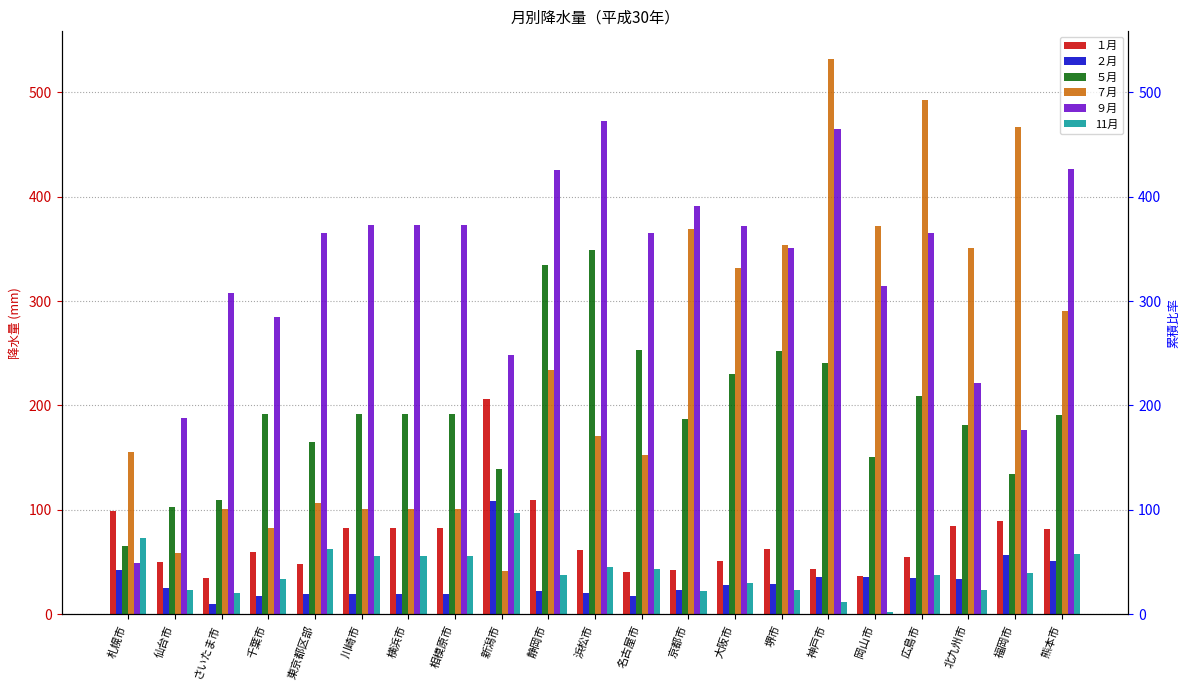

What is the total value across all series at 川崎市?

824.0